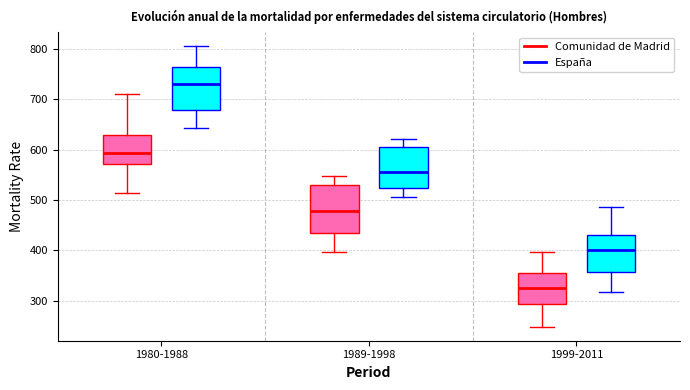

Which box's median line is the lowest?

1999-2011 (Comunidad de Madrid)